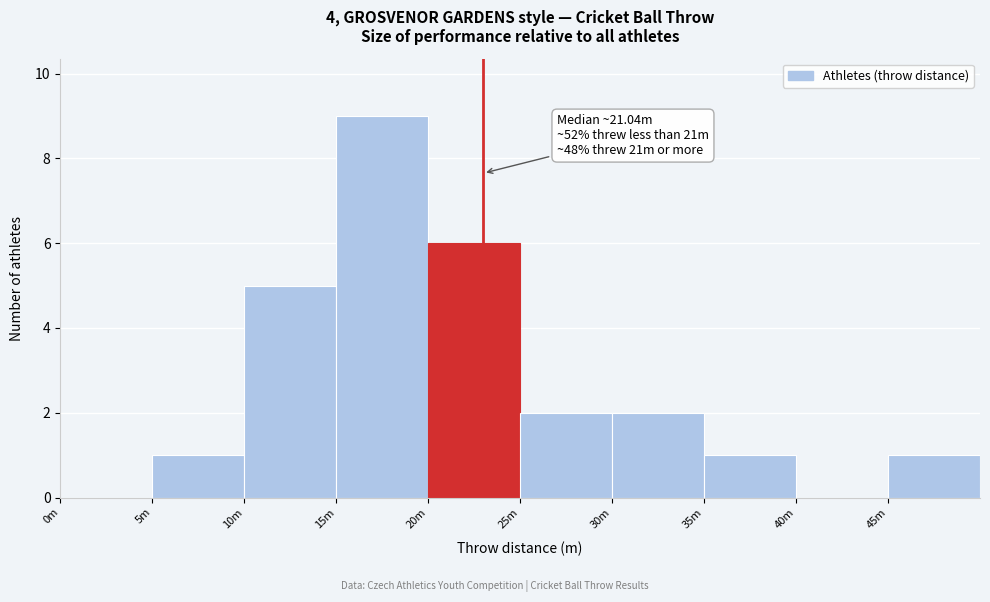

Reading left to right, what are all the values shown in this chart?

0m=0	5m=1	10m=5	15m=9	20m=6	25m=2	30m=2	35m=1	40m=0	45m=1